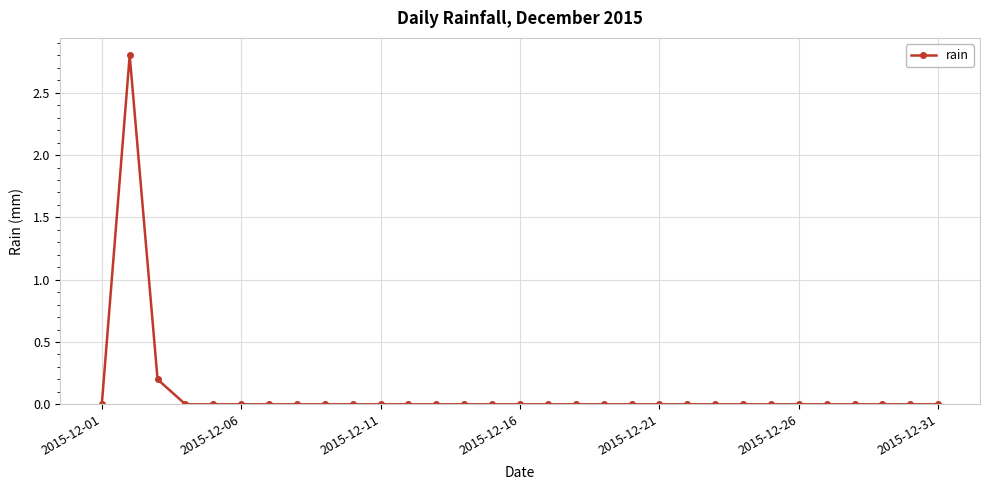

What is the maximum value shown in the chart?

2.8